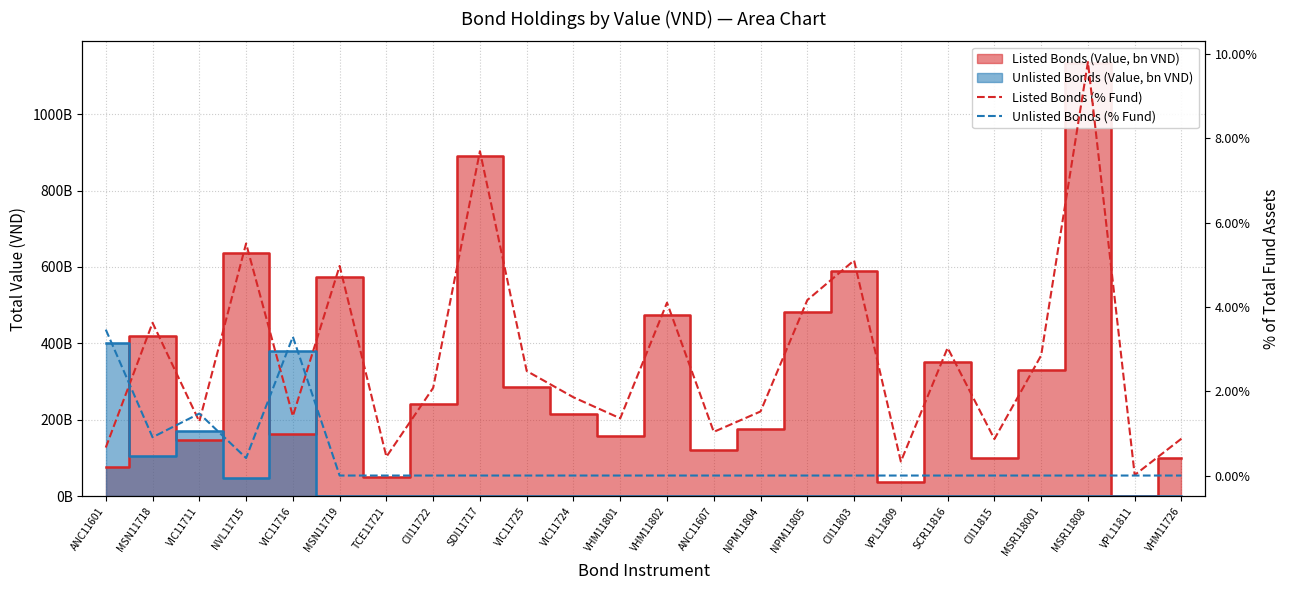

How many values in the Listed Bonds (% Fund) series exceed 2?

12